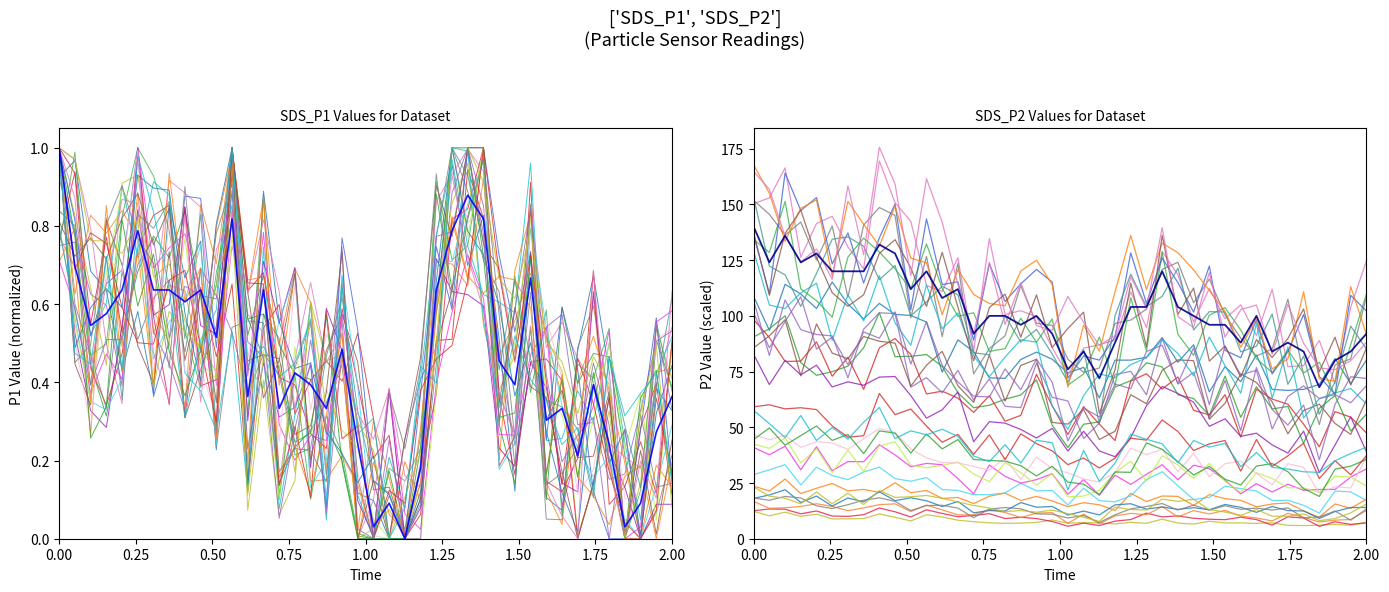

True or false: SDS_P2 and SDS_P1 cross at least once.

False